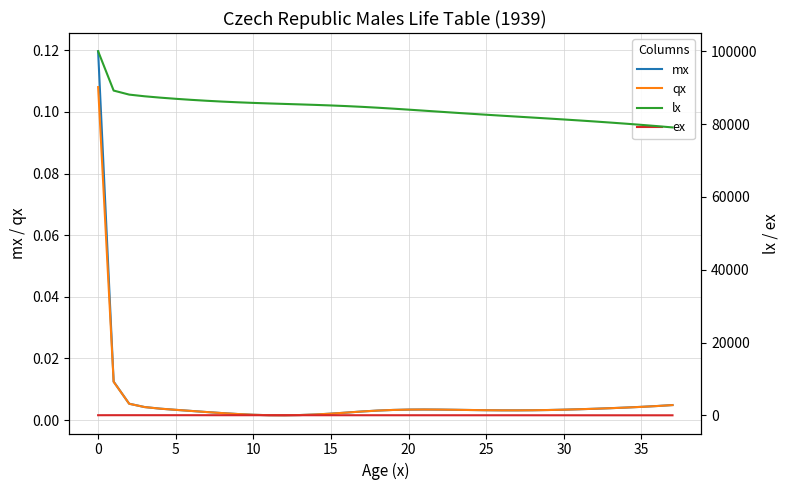

Is the value of qx at 14 greater than the value of ex at 26?

No